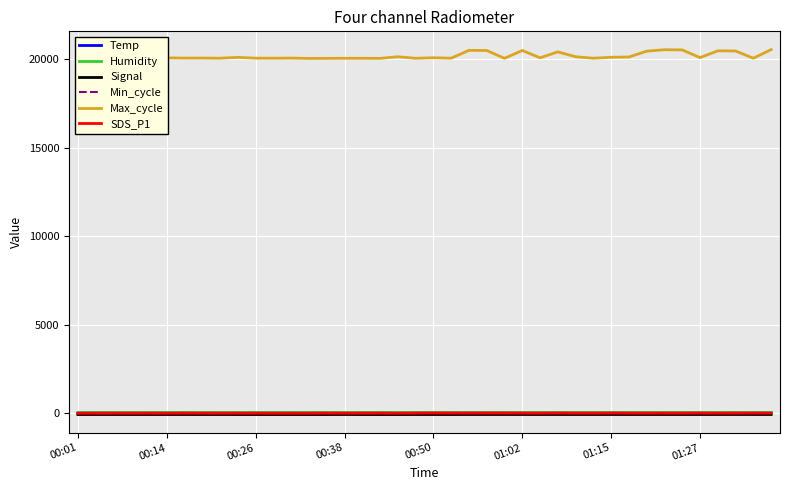

What is the maximum value shown in the chart?

20530.0